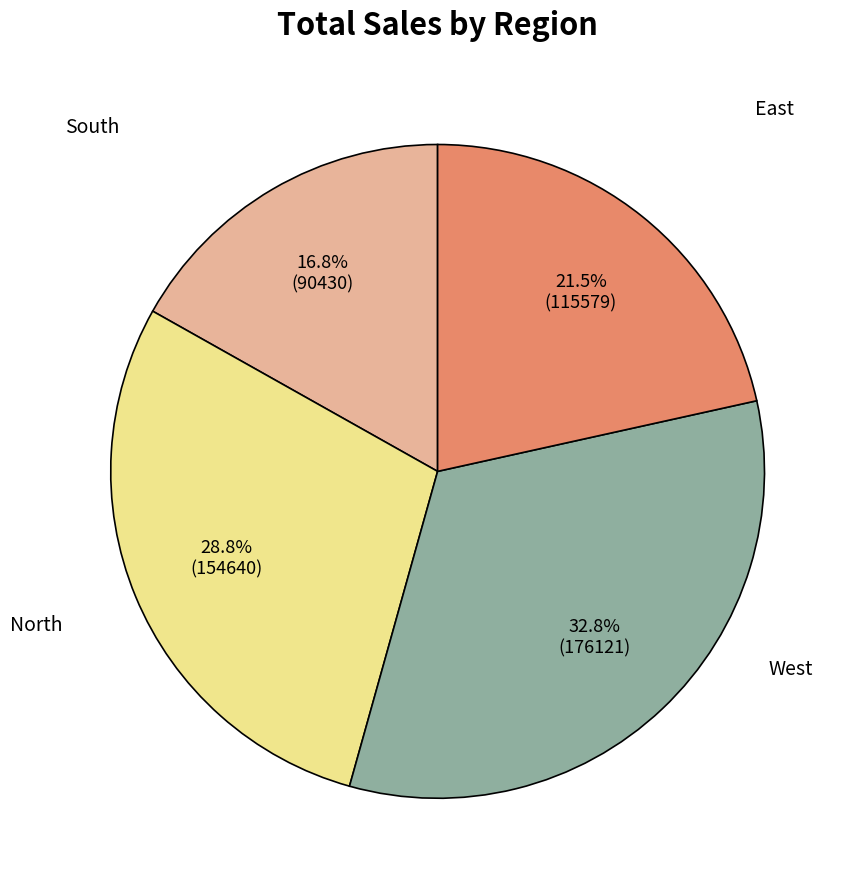

Does any single category account for the majority?

No